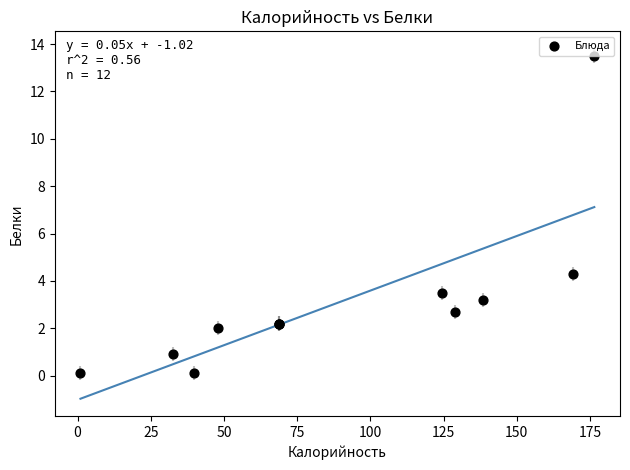

What Y value in the scatter plot is closest to 6?

4.3